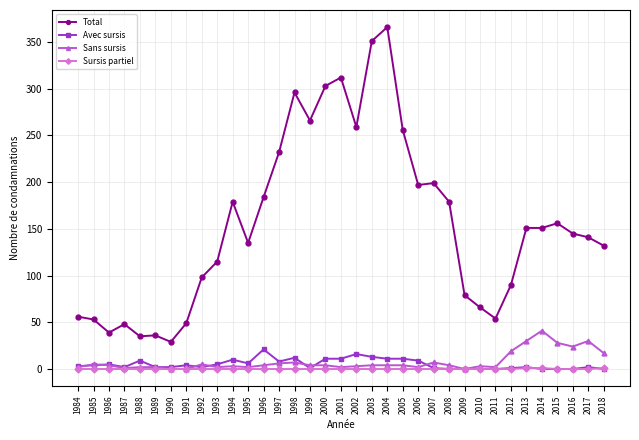

True or false: Sursis partiel and Total cross at least once.

False